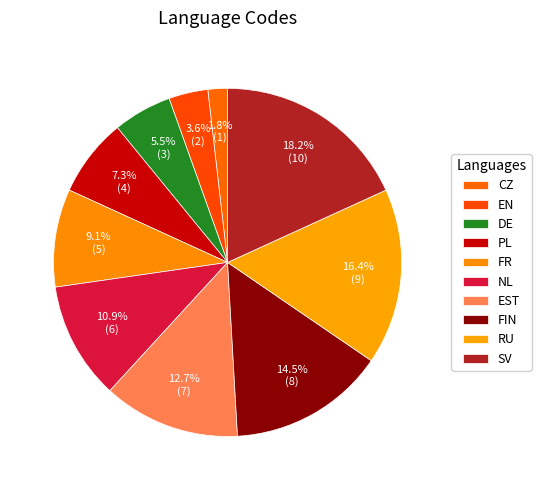

How many segments does this pie chart have?

10